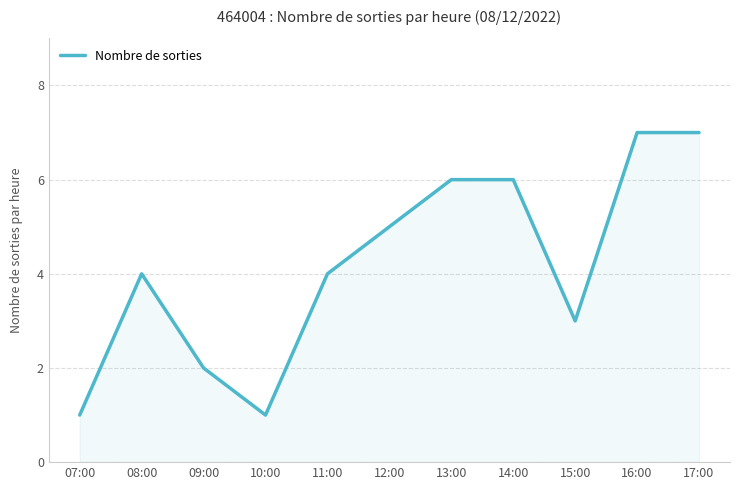

What position from the right is 14:00?

4